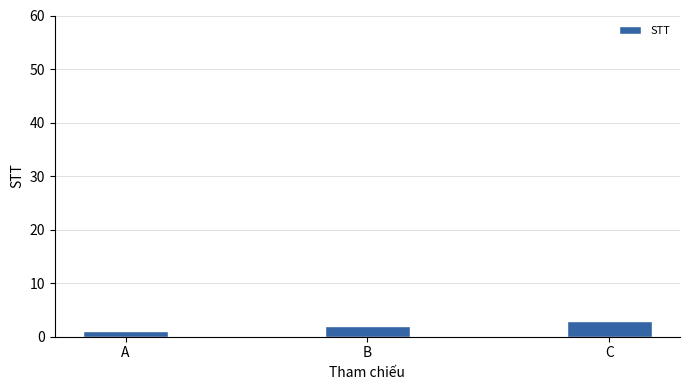

Rank the categories by value from lowest to highest.

A, B, C